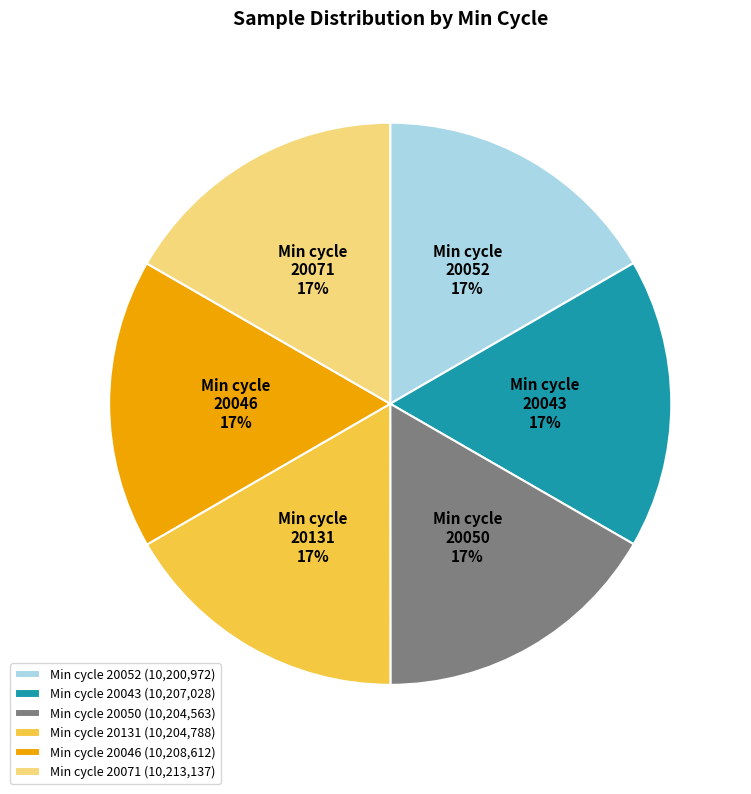

To the nearest percent, what portion does Min cycle 20131 represent?

17%